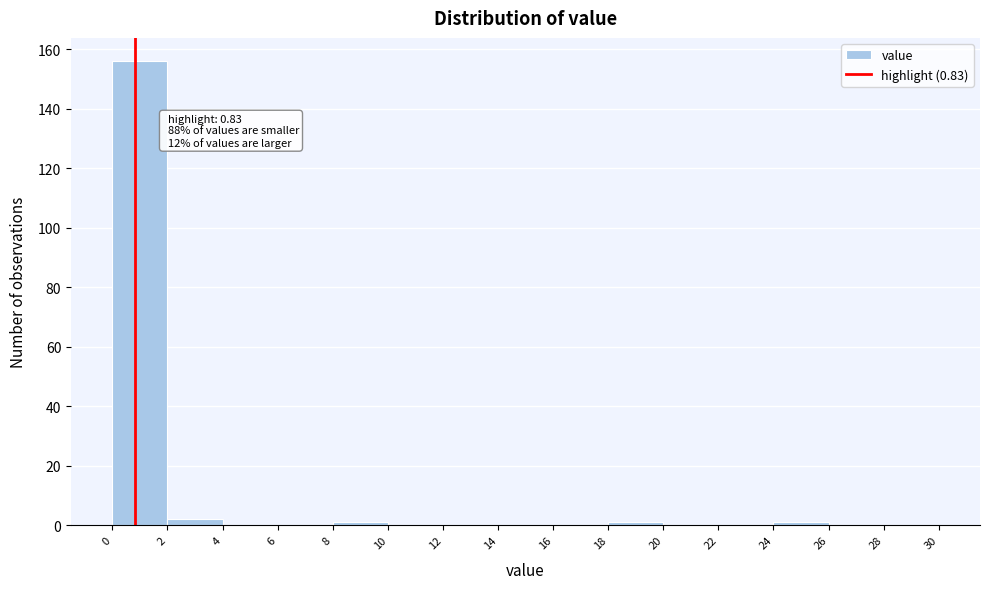

Which range on the x-axis has the tallest bar?

0 to 2